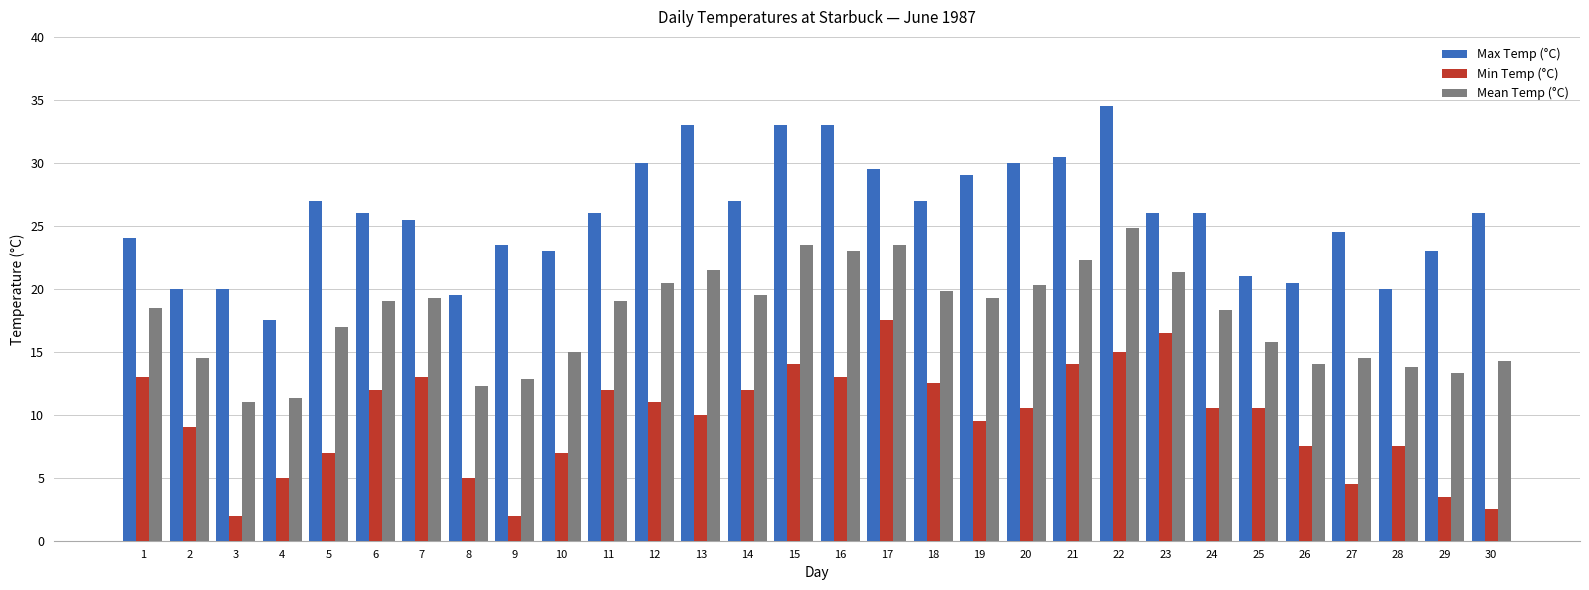

Rank the series by their average value, from highest to lowest.

Max Temp (°C), Mean Temp (°C), Min Temp (°C)